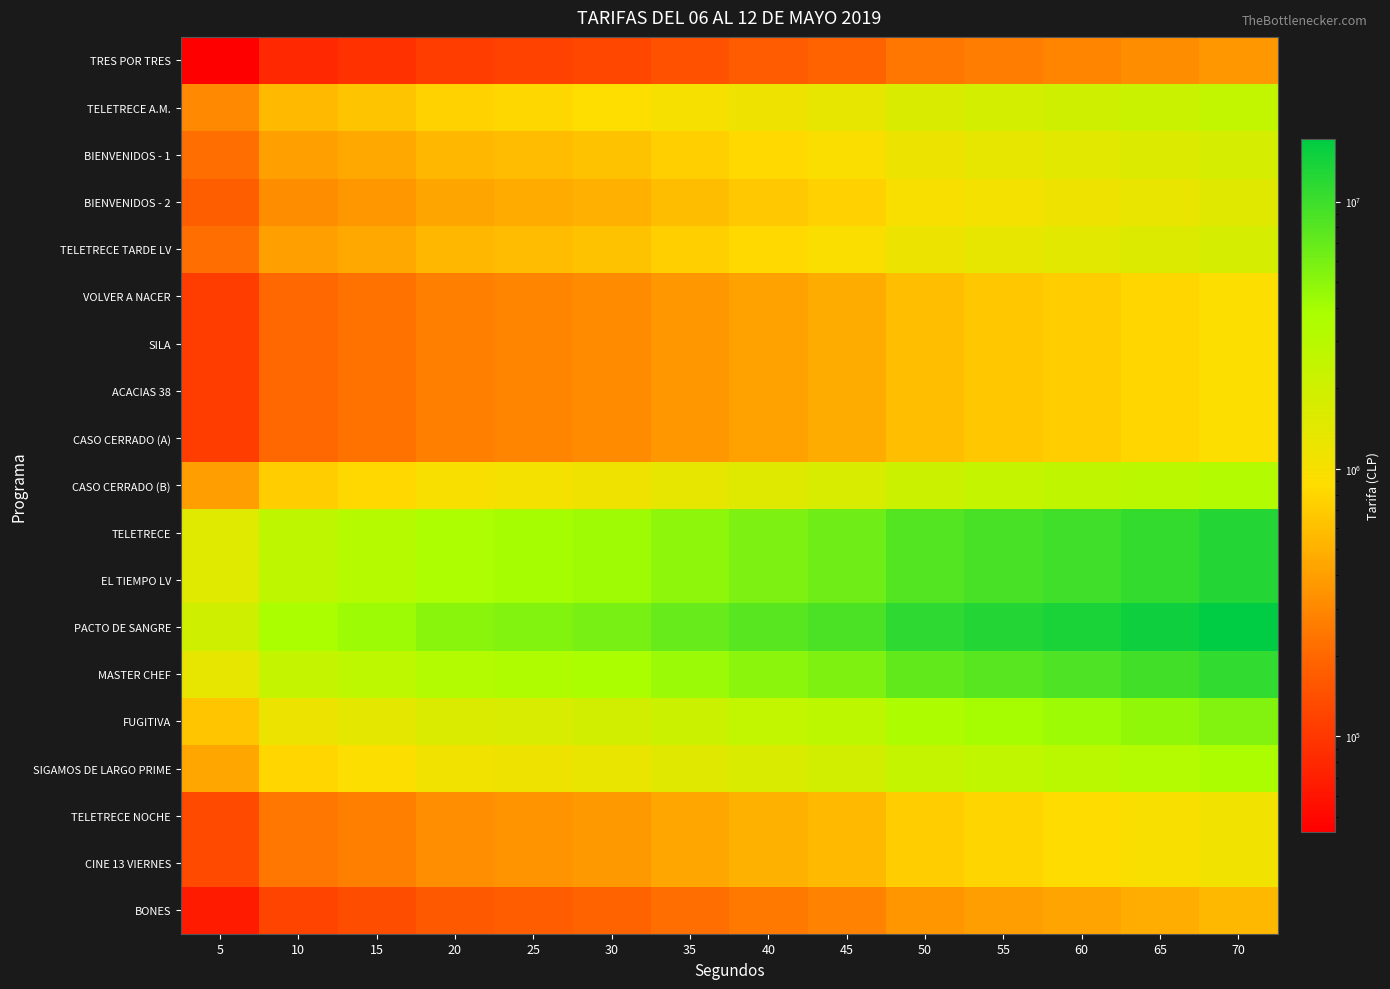

Which series has the largest range (max minus min)?

PACTO DE SANGRE